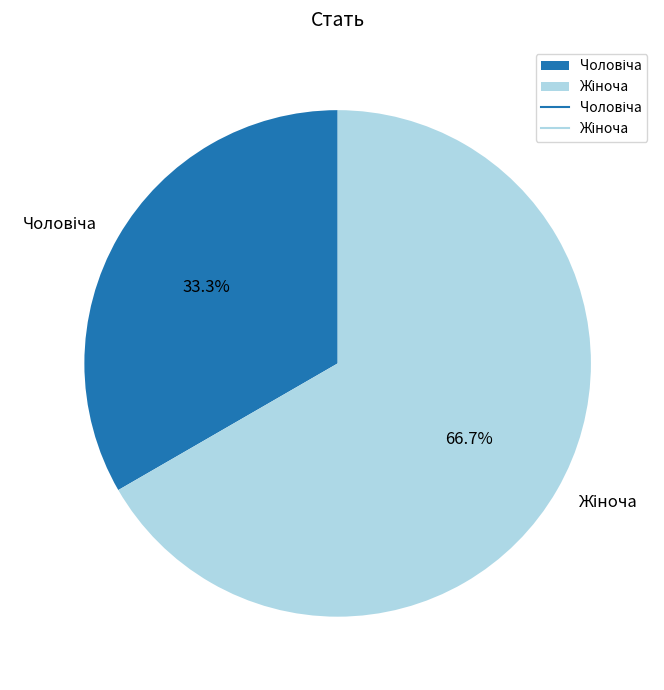

Does any single category account for the majority?

Yes